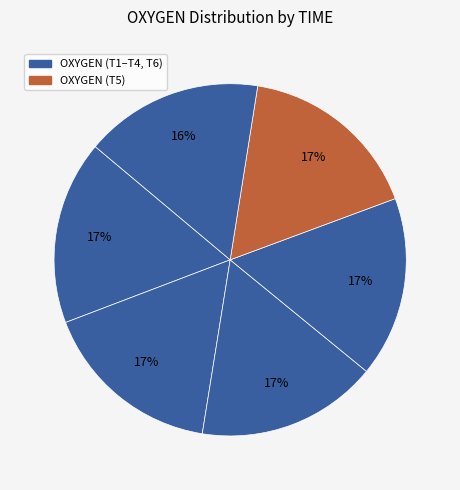

To the nearest percent, what is the average slice percentage?

17%